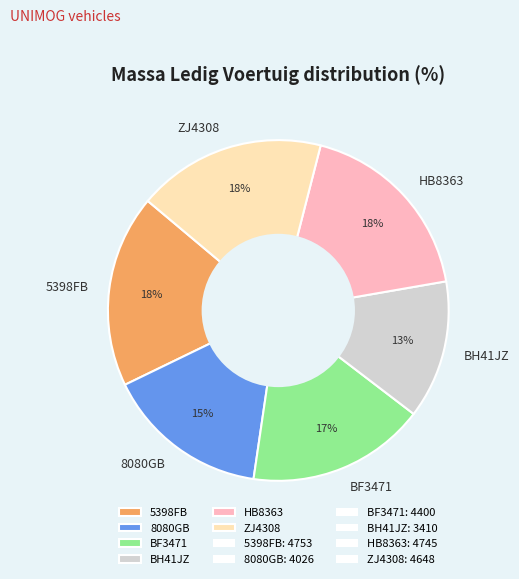

Approximately how many times larger is the value at HB8363 compared to 8080GB?

1.2